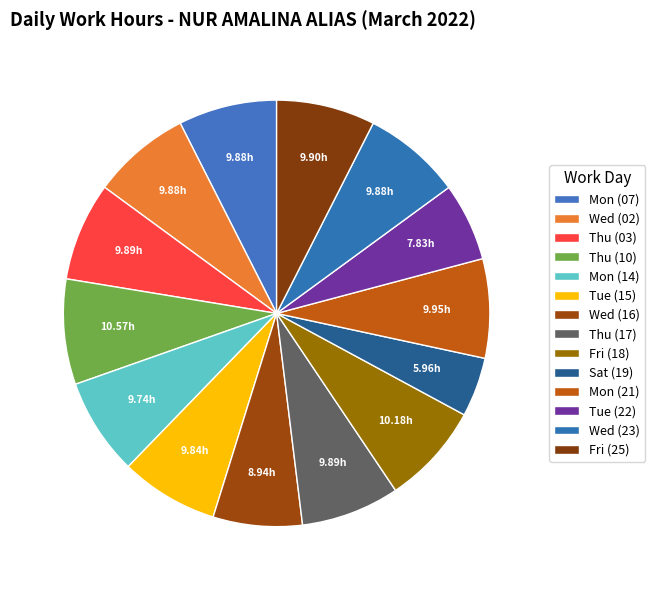

How many segments does this pie chart have?

14